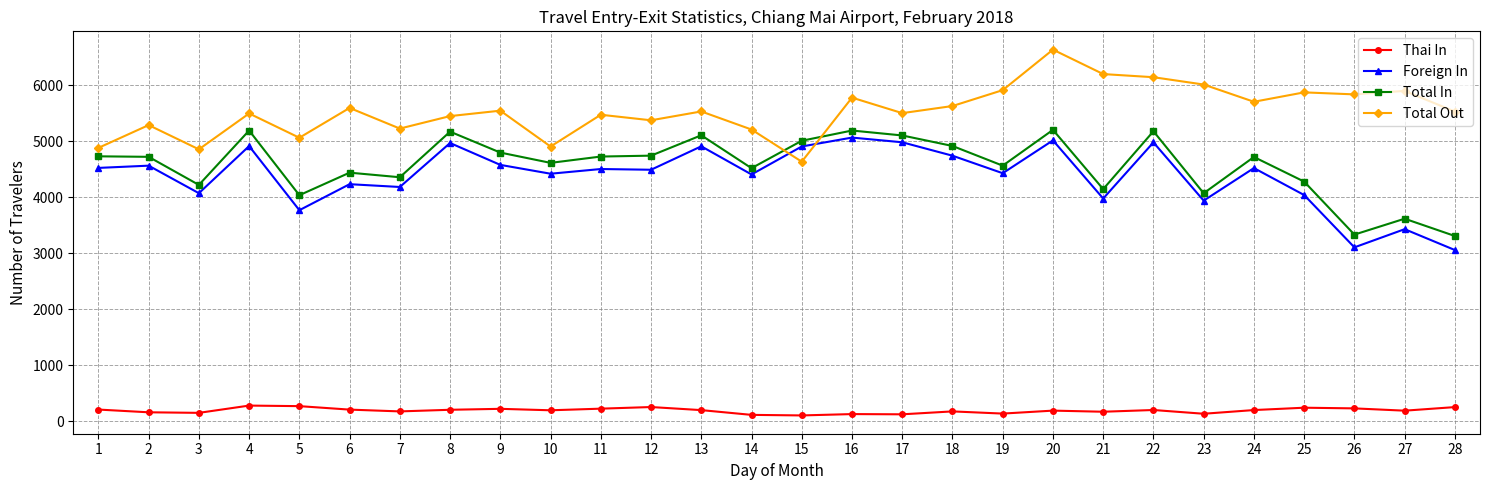

What is the lowest value of the Foreign In series?

3058